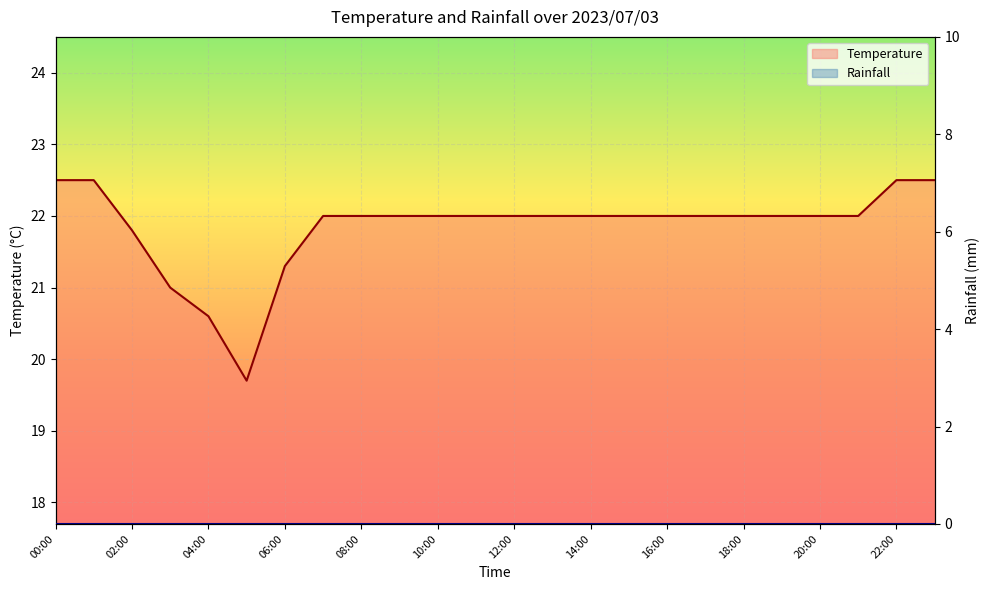

Rank the series at 22:00 from highest to lowest value.

Temperature, Rainfall